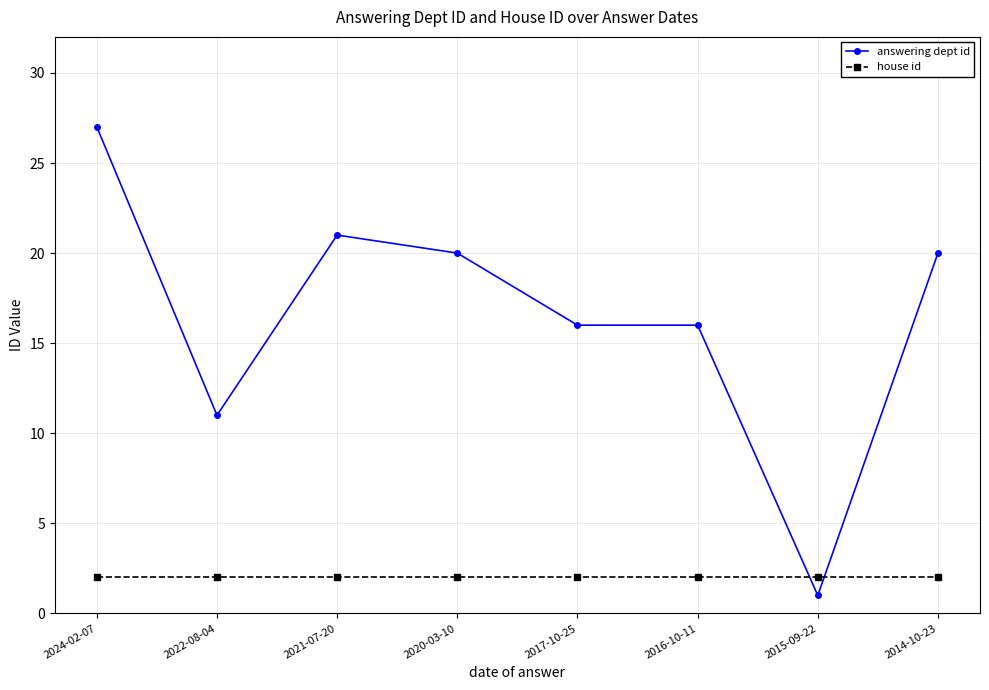

List the series in order of their overall mean, highest first.

answering dept id, house id